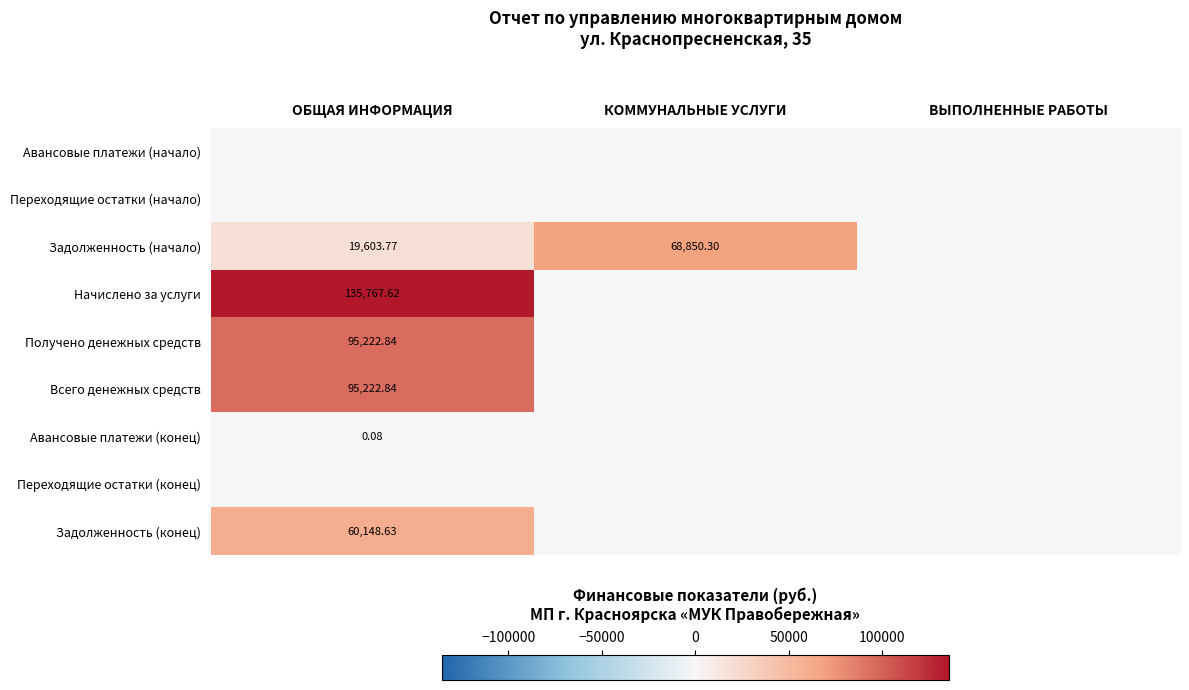

The Задолженность (начало) series shows 35417.0 at КОММУНАЛЬНЫЕ УСЛУГИ. True or false?

False